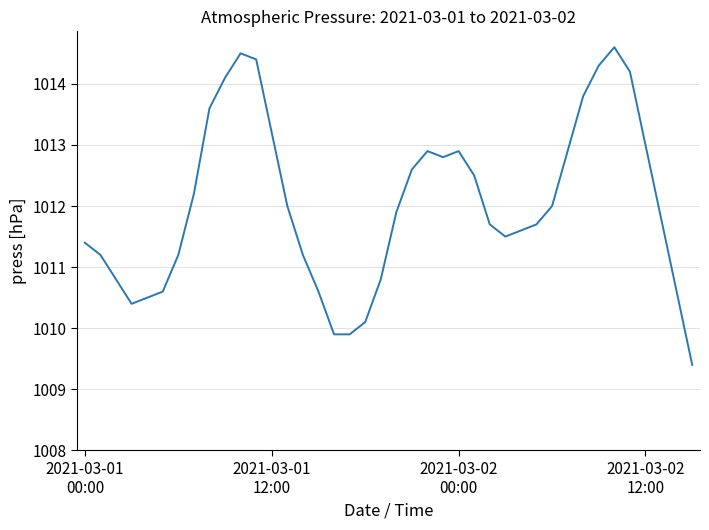

What is the greatest value displayed?

1014.6